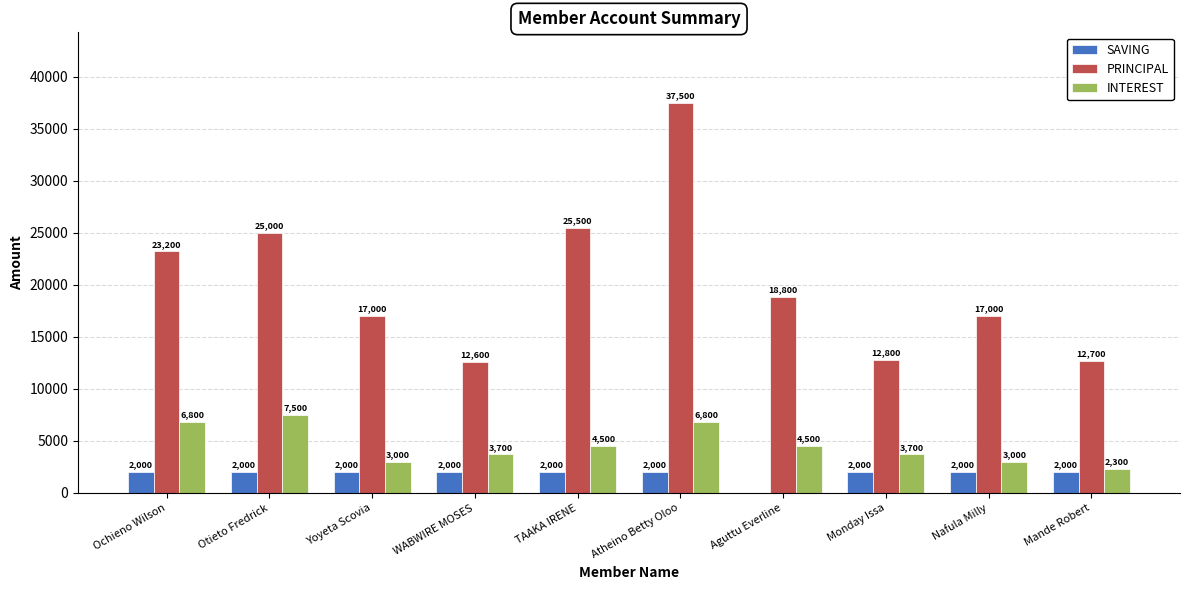

Is the value of INTEREST at Ochieno Wilson greater than the value of SAVING at Yoyeta Scovia?

Yes